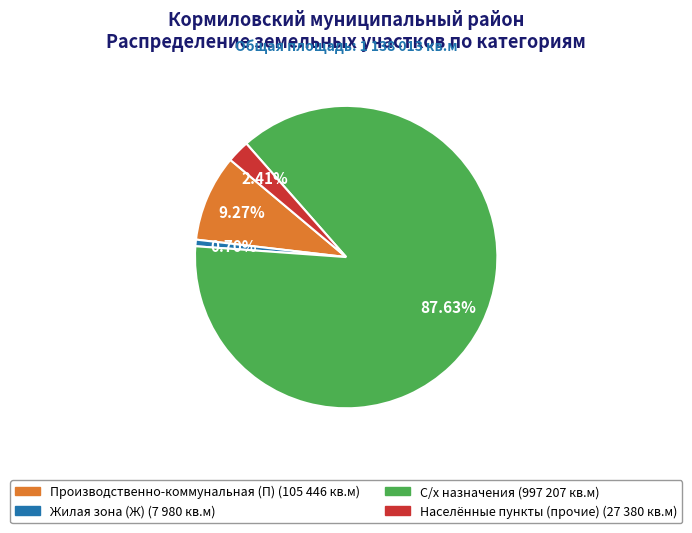

How many segments does this pie chart have?

4